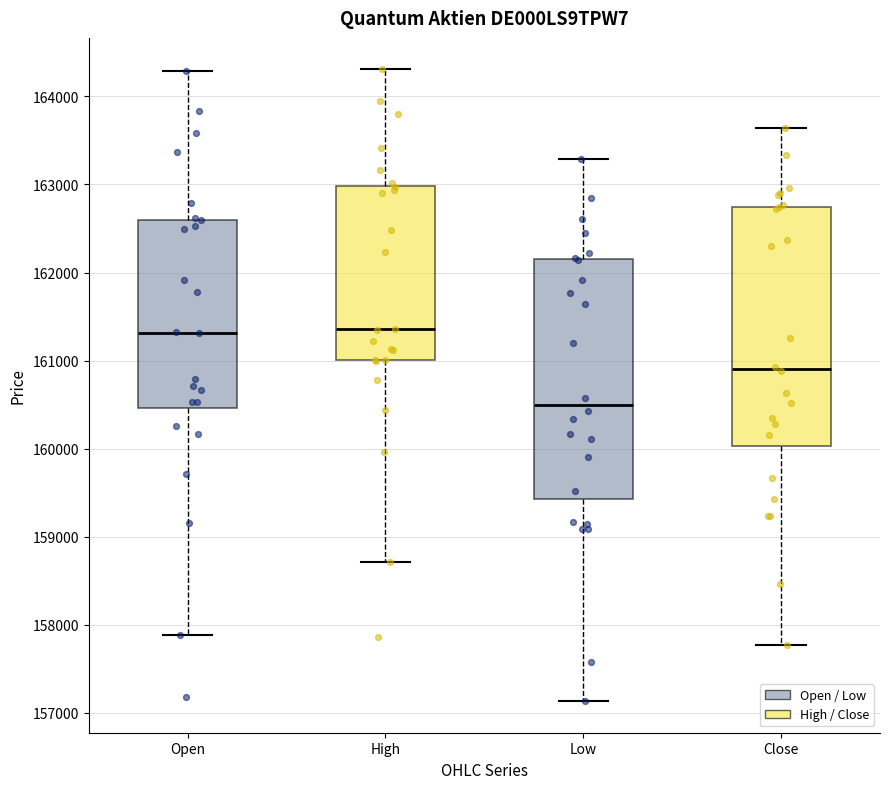

Reading left to right, transcribe this box plot: for each box, give where its median line is, the range the box spans, and where its two whiskers end, as read against the y-axis. The values are not printed on the chart, so give them approximately, as read against the axis.

Open: median 161300, box 160500 to 162600, whiskers 157900 to 164300
High: median 161400, box 161000 to 163000, whiskers 158700 to 164300
Low: median 160500, box 159400 to 162100, whiskers 157100 to 163300
Close: median 160900, box 160000 to 162700, whiskers 157800 to 163600